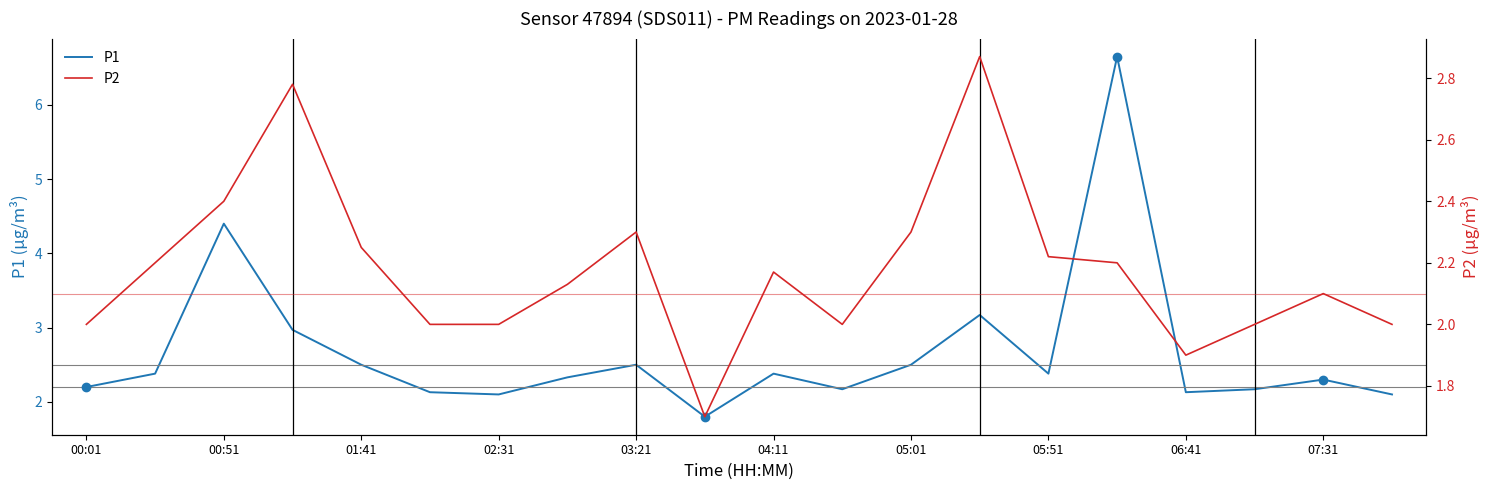

At which category does P1 reach its first local peak?

00:51